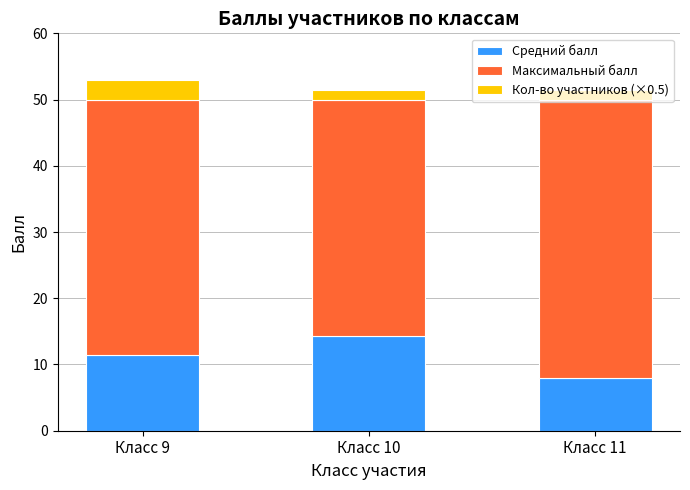

What is the highest value of the Средний балл series?

14.3